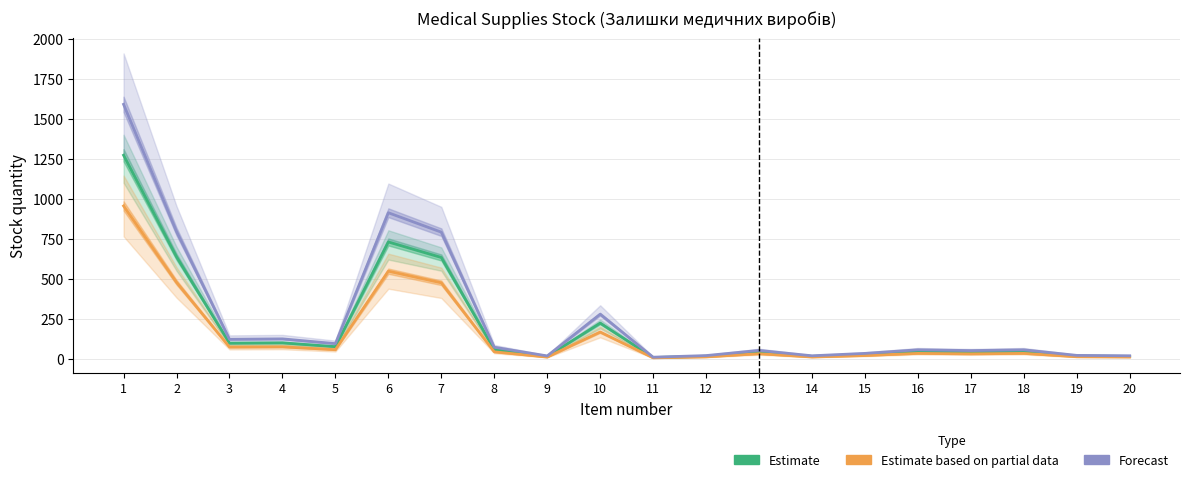

Which series has the largest range (max minus min)?

Forecast